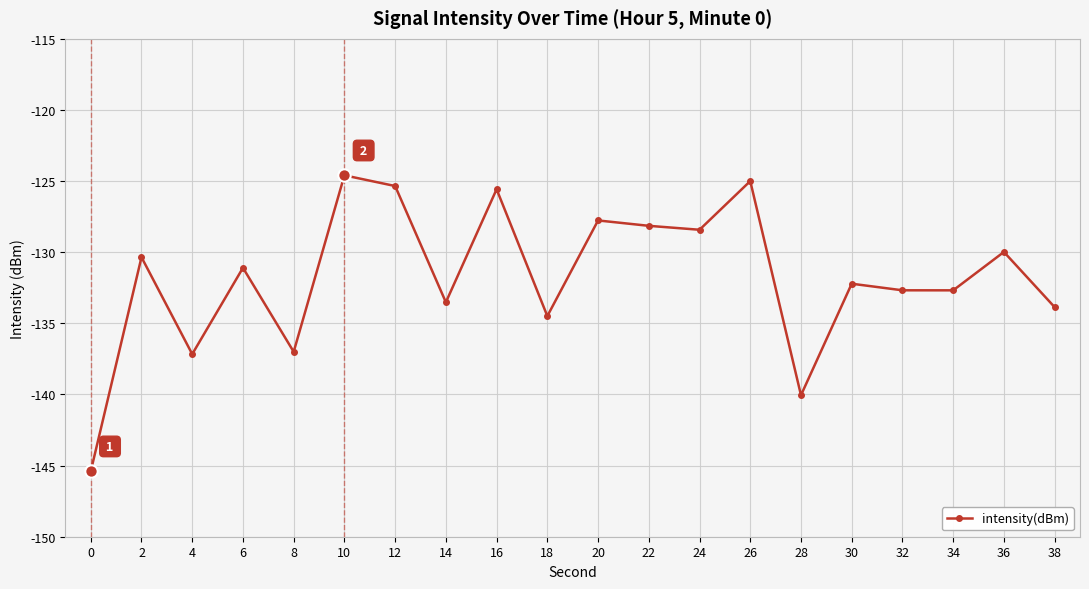

Which has a higher value, 26 or 6?

26